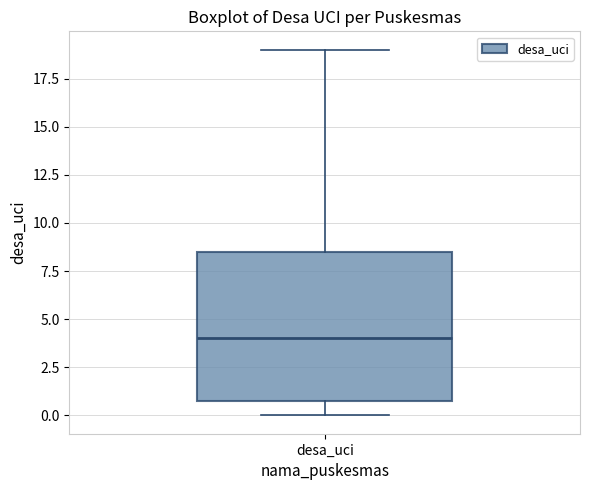

Read this box plot against the y-axis: the position of the median line, the range covered by the box, and the ends of both whiskers. The values are not printed on the chart, so give them approximately, as read against the axis.

median 4.0, box 1.0 to 8.5, whiskers 0.0 to 19.0